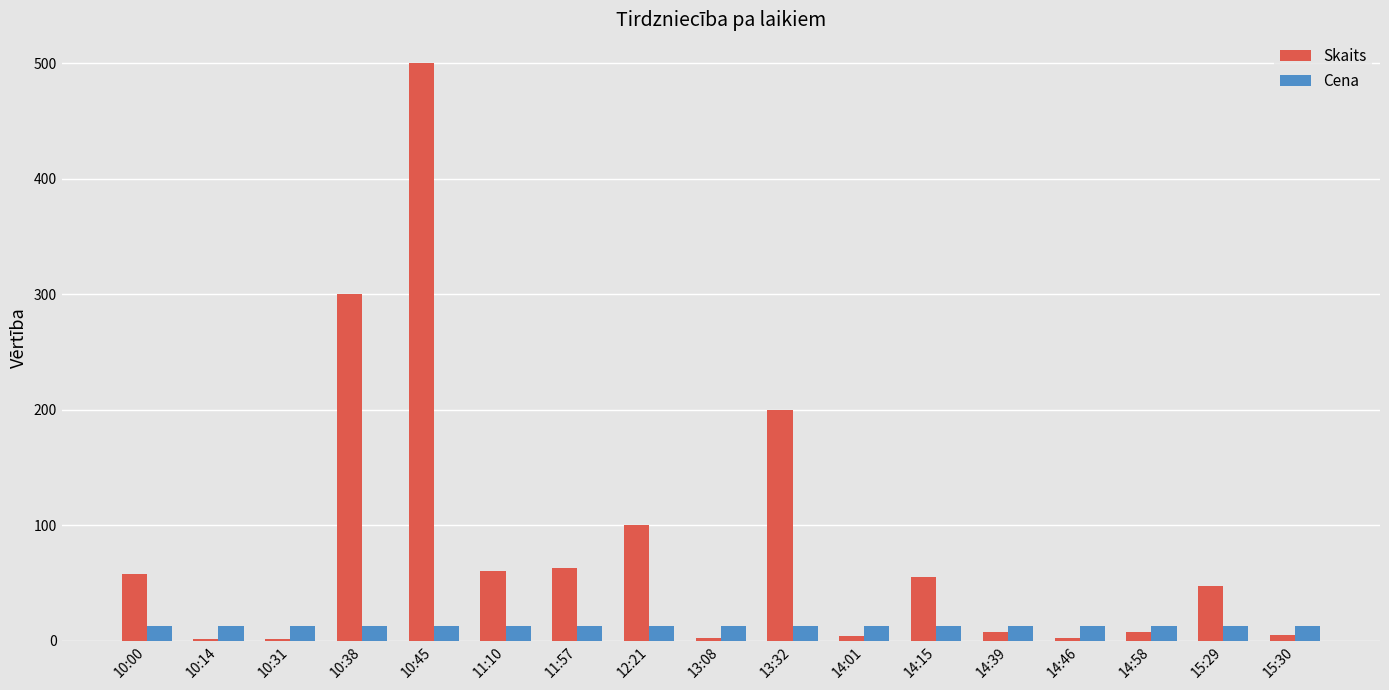

What are all the series names shown in the legend?

Skaits, Cena